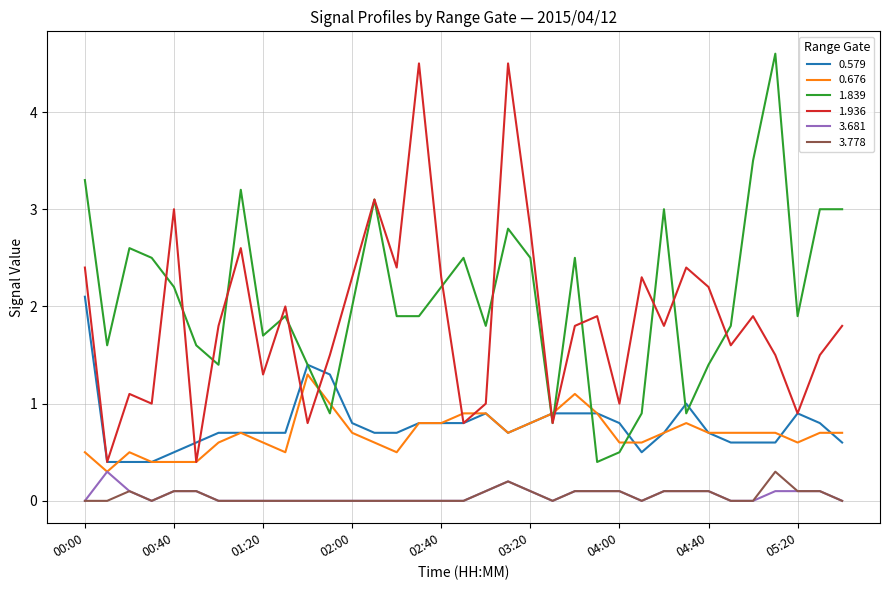

Which series has the widest spread of values?

1.839